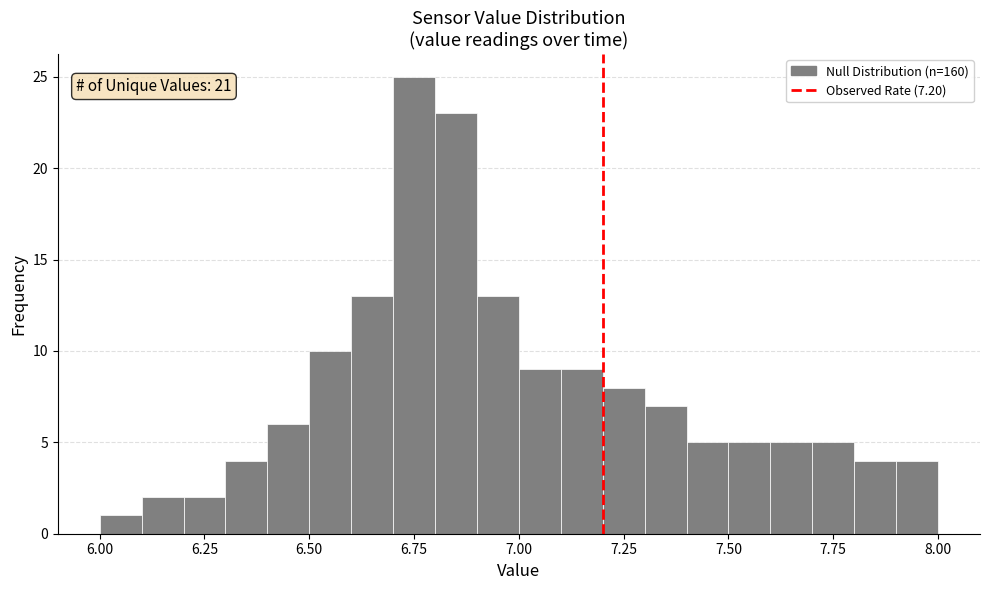

Around what value on the x-axis is the tallest bar? Give the approximate position of its centre, as read against the axis.

6.75